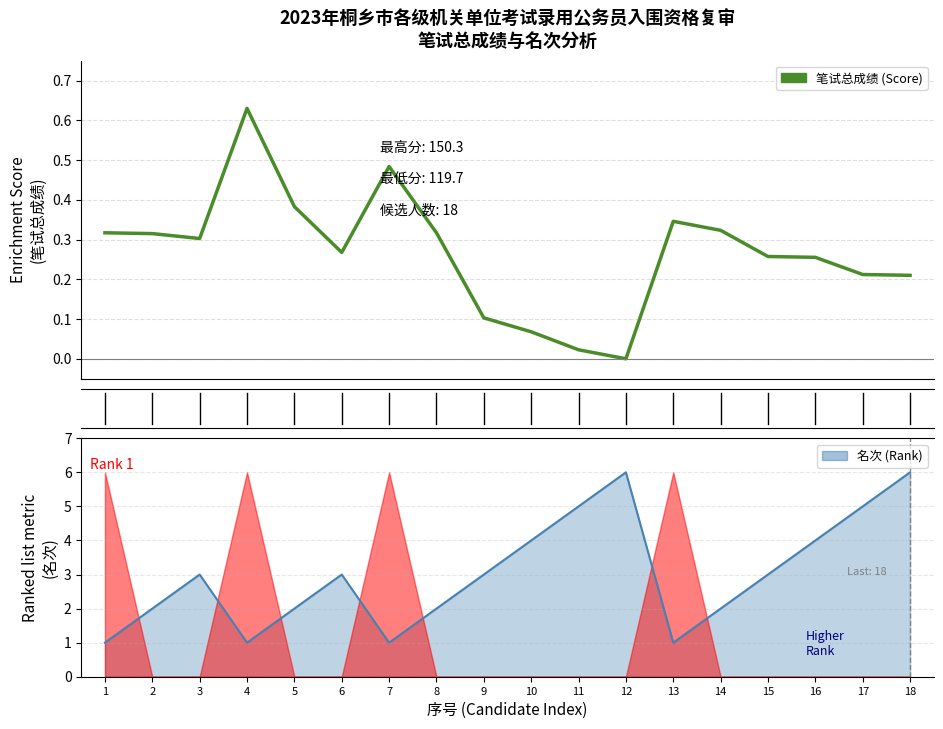

True or false: the data has more than 1 interior local peaks.

True